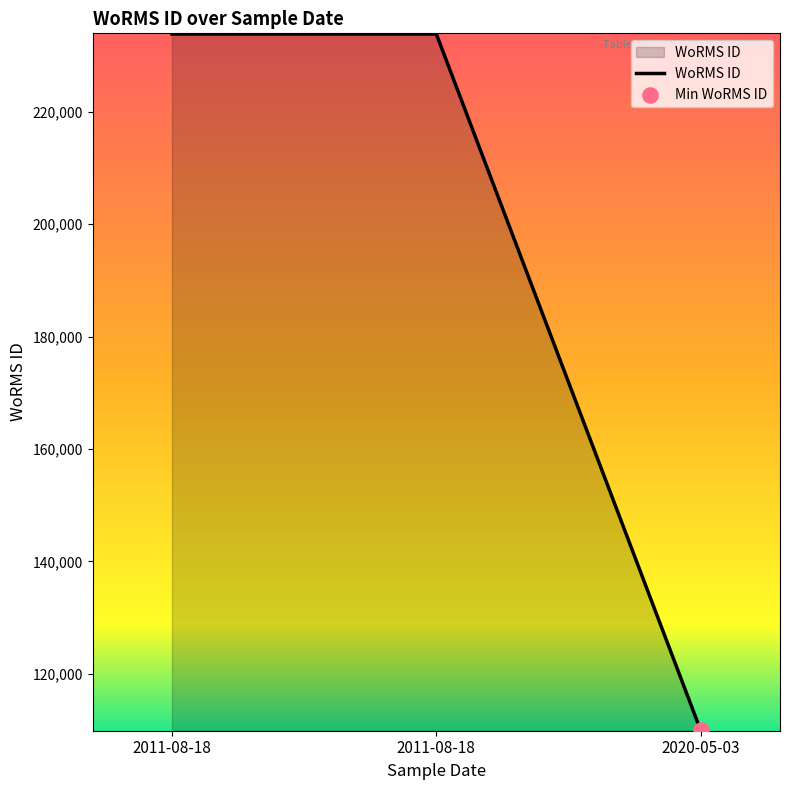

Is this an area chart (filled region under the line)?

Yes